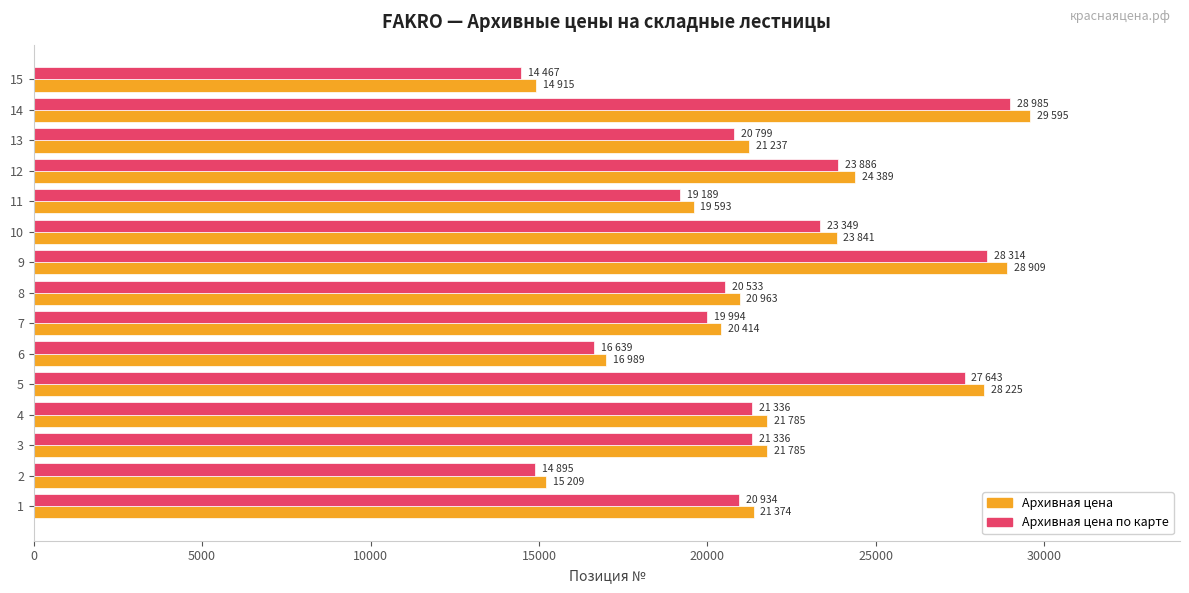

The value of Архивная цена at 6 is 16989. True or false?

True